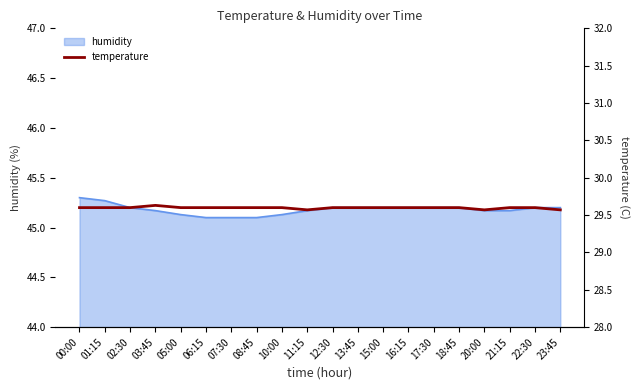

How many categories are shown in the chart?

20